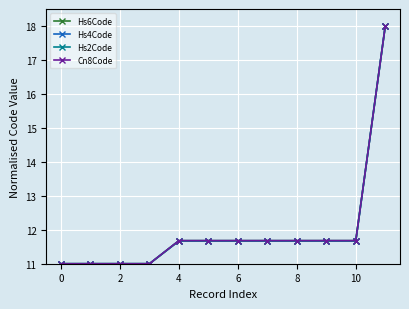

Reading left to right, extract all data points from this chart.

Hs6Code: 11.0	11.0	11.0	11.0	11.7	11.7	11.7	11.7	11.7	11.7	11.7	18.0
Hs4Code: 11.0	11.0	11.0	11.0	11.7	11.7	11.7	11.7	11.7	11.7	11.7	18.0
Hs2Code: 11.0	11.0	11.0	11.0	11.7	11.7	11.7	11.7	11.7	11.7	11.7	18.0
Cn8Code: 11.0	11.0	11.0	11.0	11.7	11.7	11.7	11.7	11.7	11.7	11.7	18.0